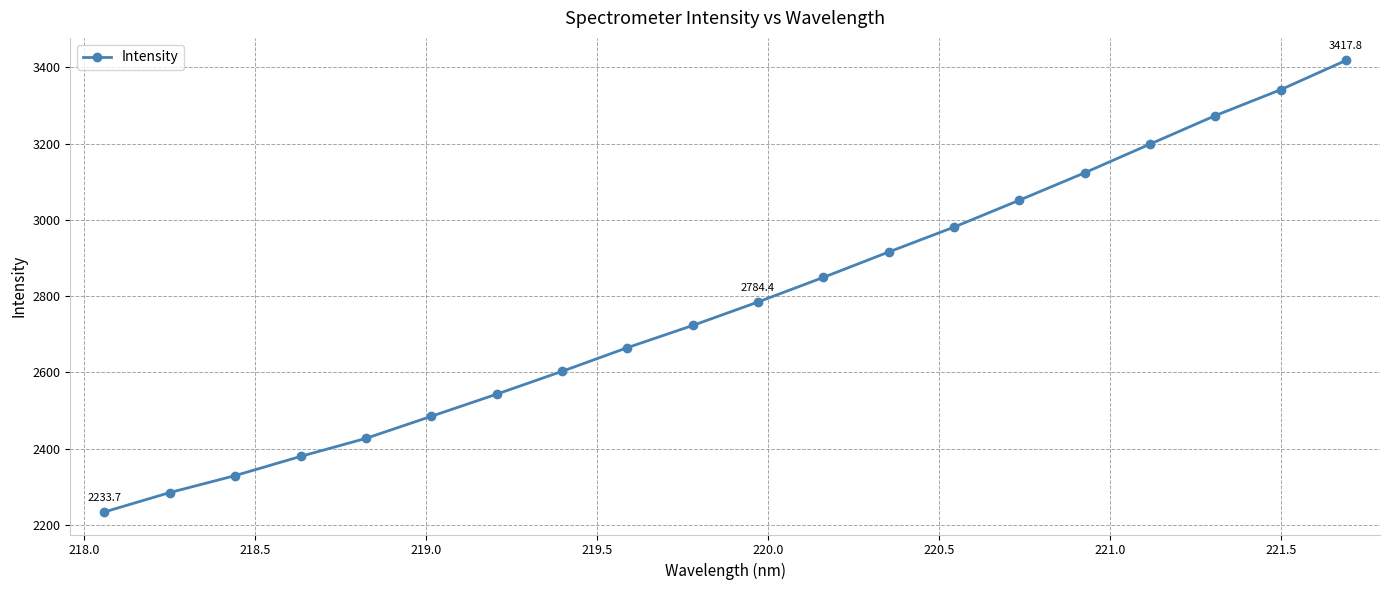

True or false: the data has more than 0 interior local peaks.

False